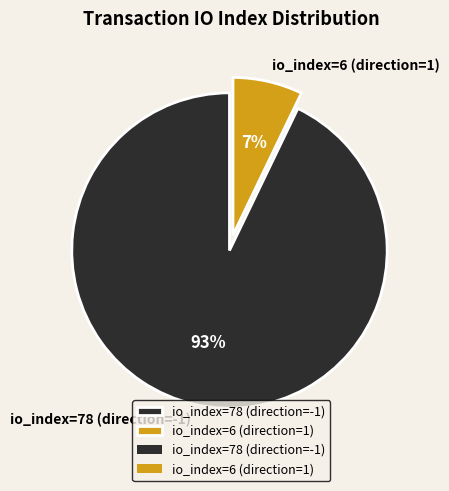

Combined, do io_index=6 (direction=1) and io_index=78 (direction=-1) account for over 50%?

Yes